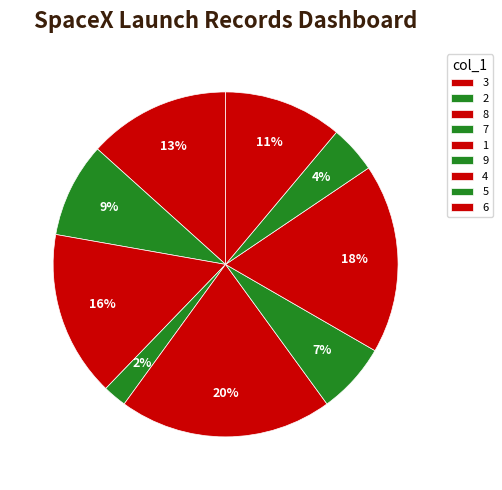

How many segments does this pie chart have?

9